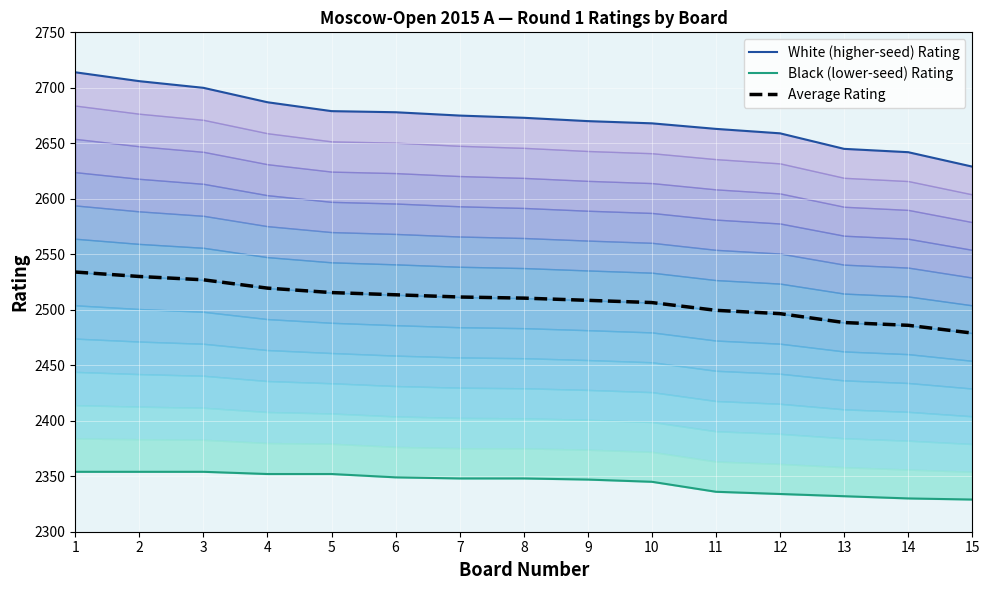

Reading left to right, extract all data points from this chart.

White (higher-seed) Rating: 2714.0	2706.0	2700.0	2687.0	2679.0	2678.0	2675.0	2673.0	2670.0	2668.0	2663.0	2659.0	2645.0	2642.0	2629.0
Black (lower-seed) Rating: 2354.0	2354.0	2354.0	2352.0	2352.0	2349.0	2348.0	2348.0	2347.0	2345.0	2336.0	2334.0	2332.0	2330.0	2329.0
Average Rating: 2534.0	2530.0	2527.0	2519.5	2515.5	2513.5	2511.5	2510.5	2508.5	2506.5	2499.5	2496.5	2488.5	2486.0	2479.0